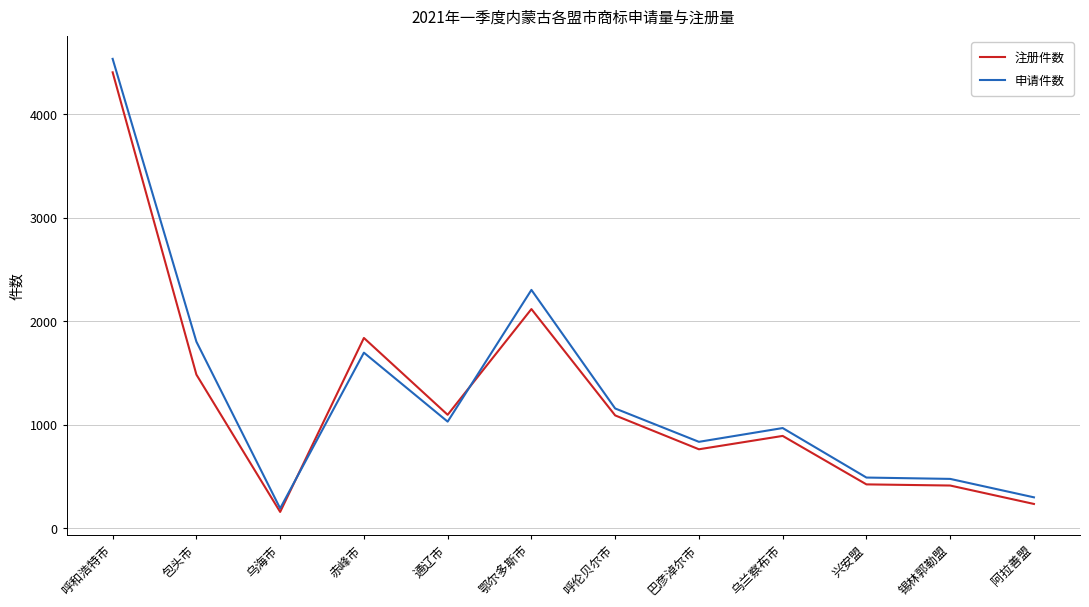

At which label is 申请件数 closest to 2361?

鄂尔多斯市